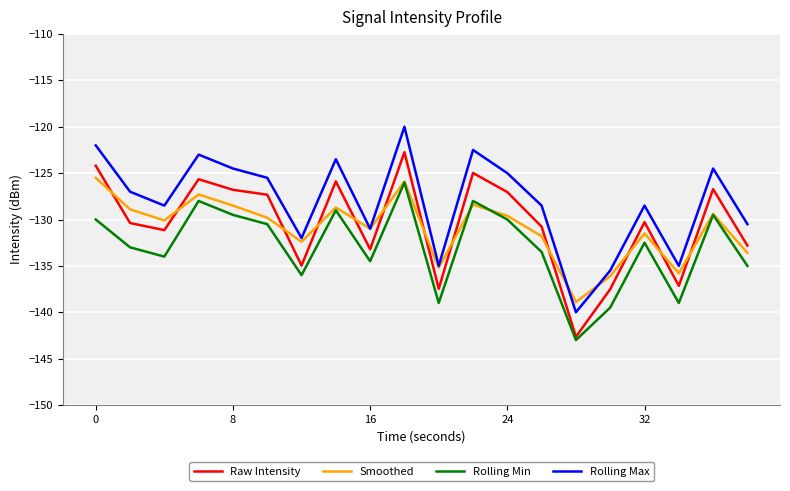

What is the maximum value for Rolling Min?

-126.0